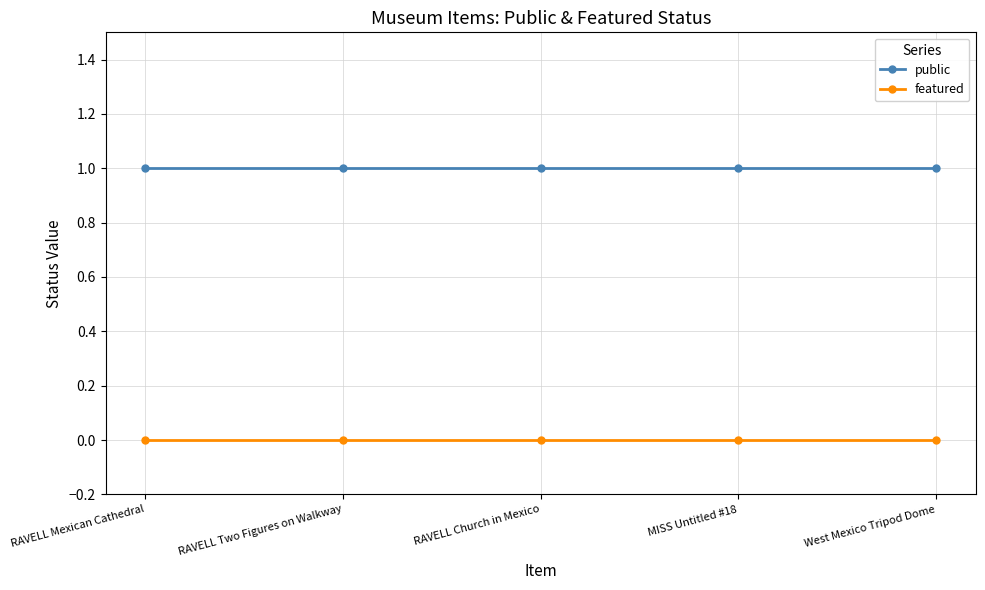

What are all the series names shown in the legend?

public, featured